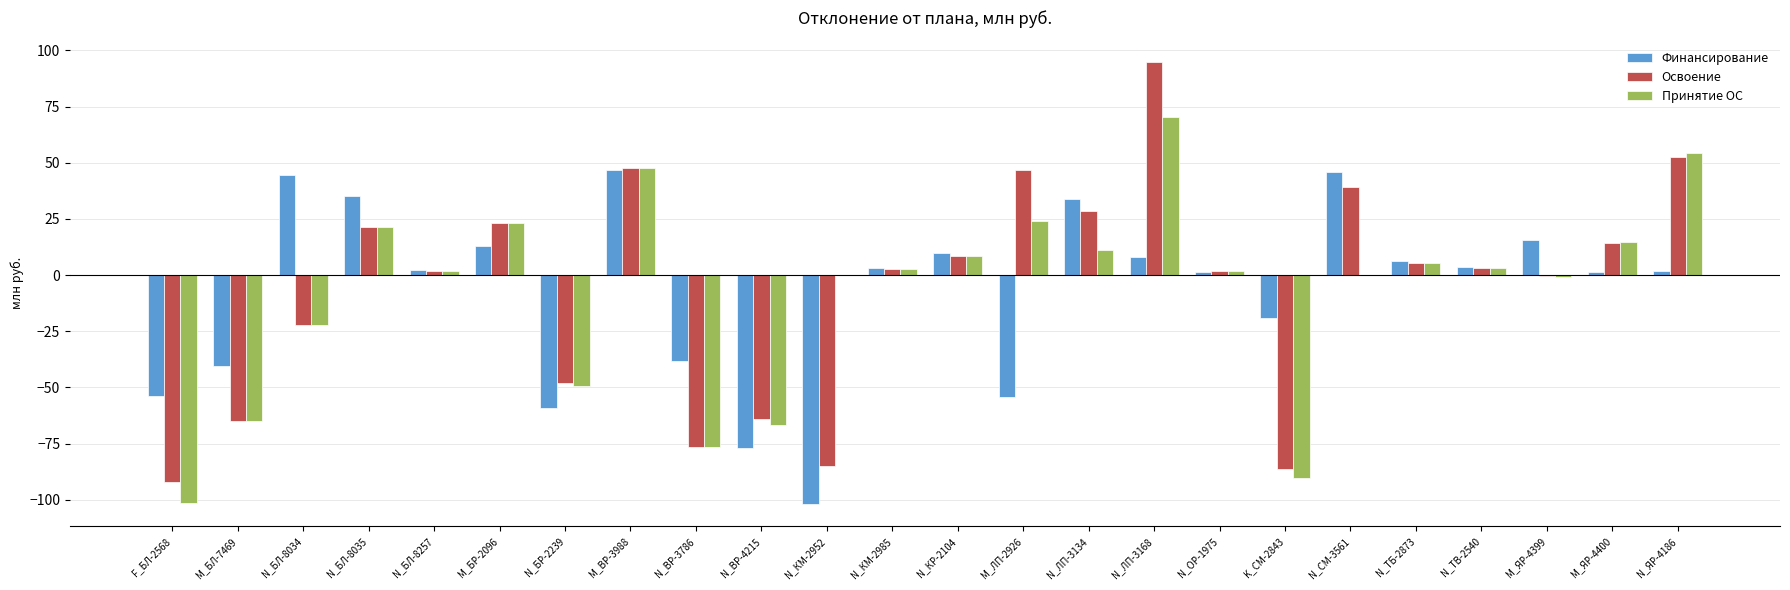

What are all the series names shown in the legend?

Финансирование, Освоение, Принятие ОС